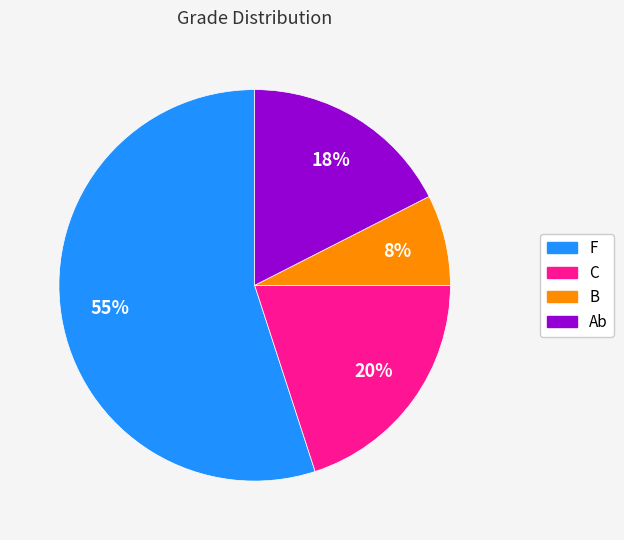

Which category accounts for the majority?

F